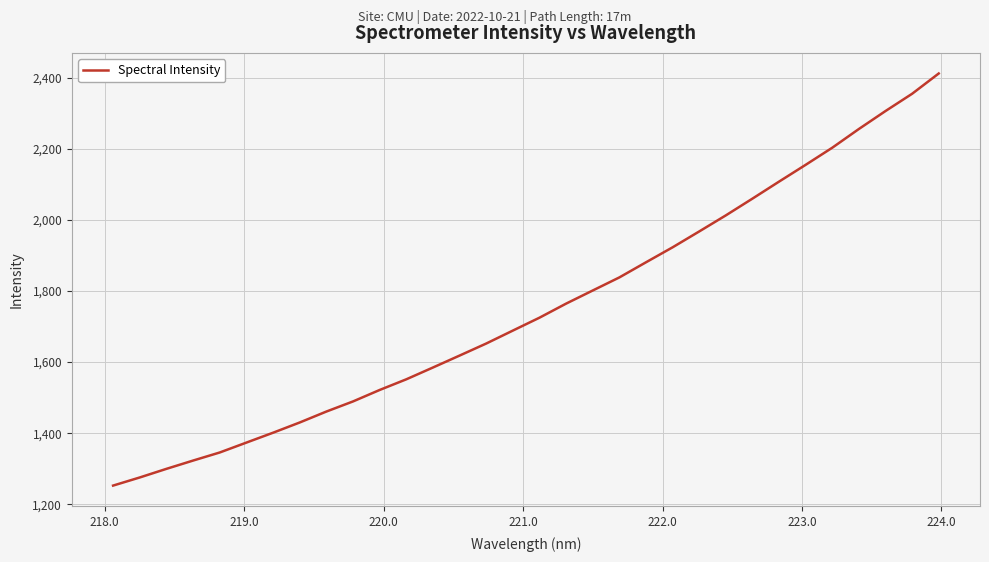

What is the maximum value shown in the chart?

2411.6